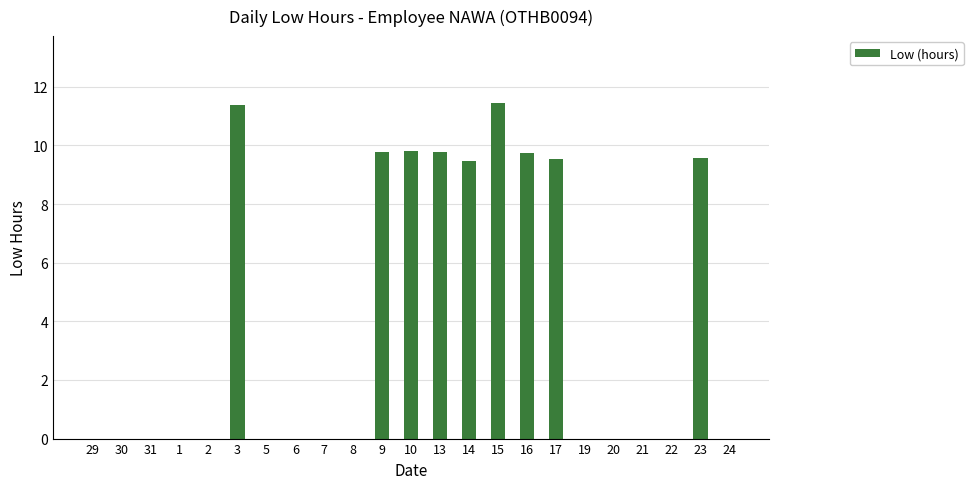

What is the sum of all values?

90.5